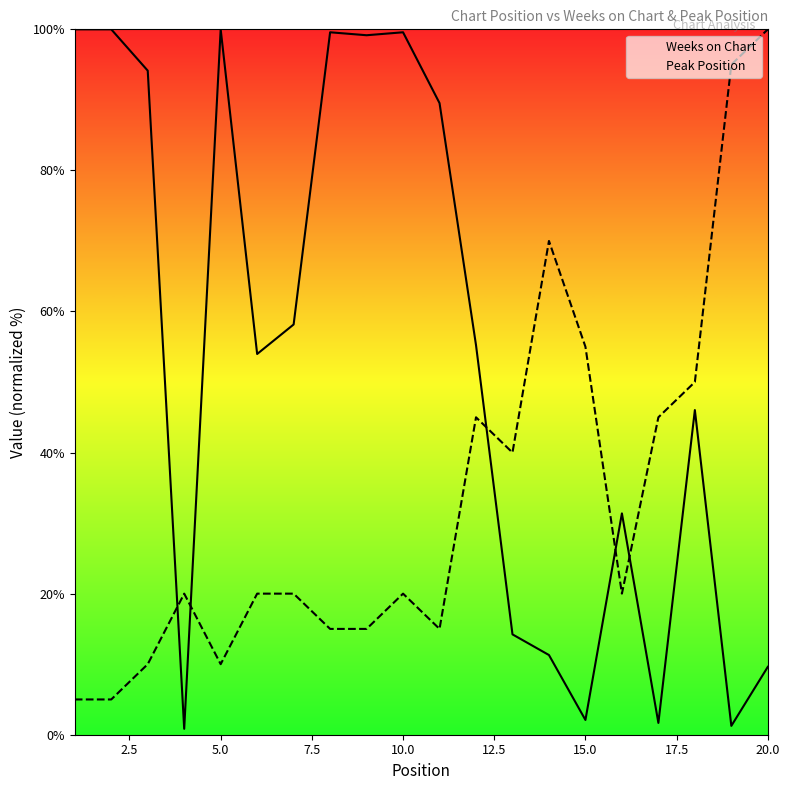

True or false: Weeks on Chart and Peak Position cross at least once.

True